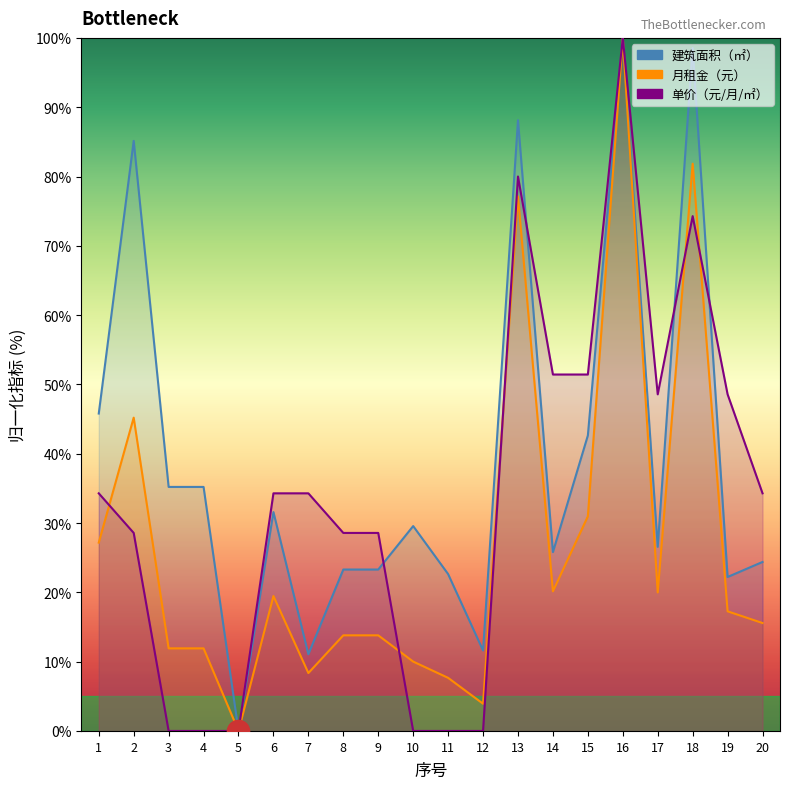

What is the difference between the maximum and second lowest values in the 单价（元/月/㎡） series?

100.0